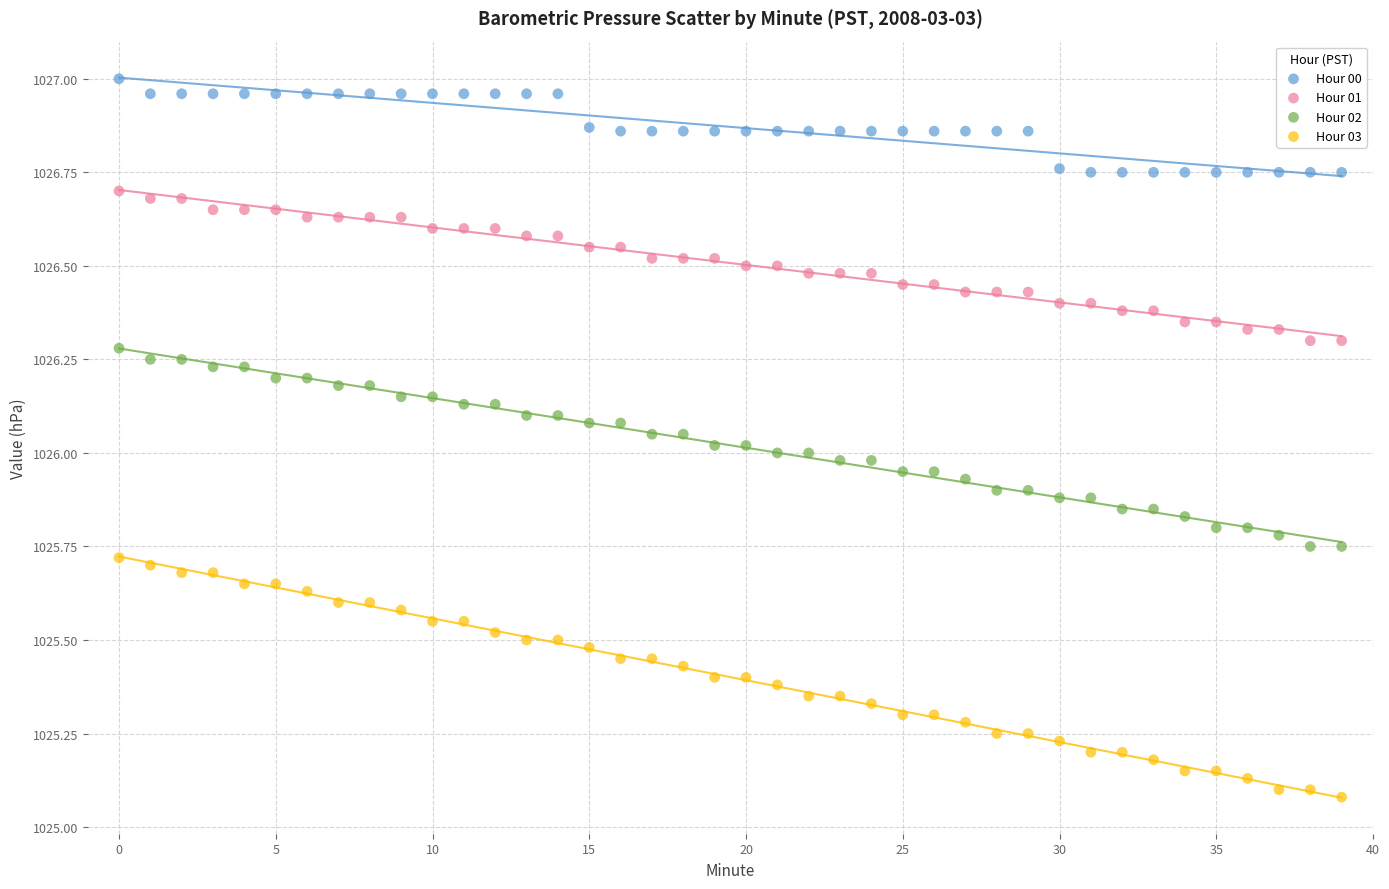

What are all the series names shown in the legend?

Hour 00, Hour 01, Hour 02, Hour 03